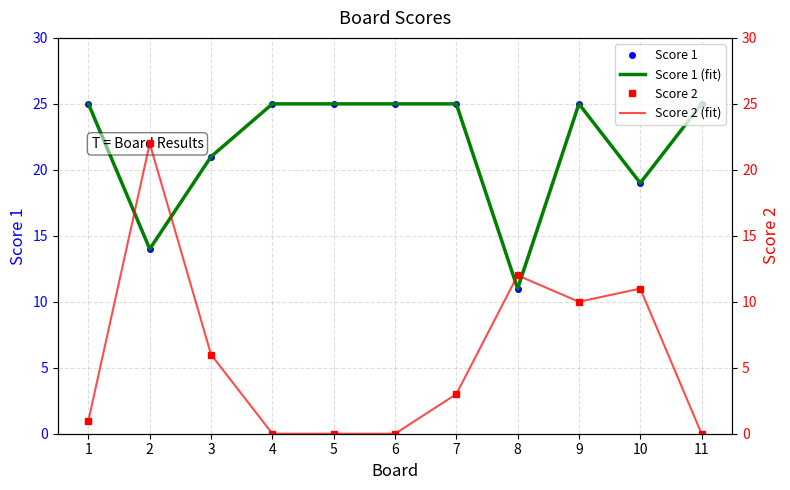

The value of Score 2 at 3 is 9. True or false?

False